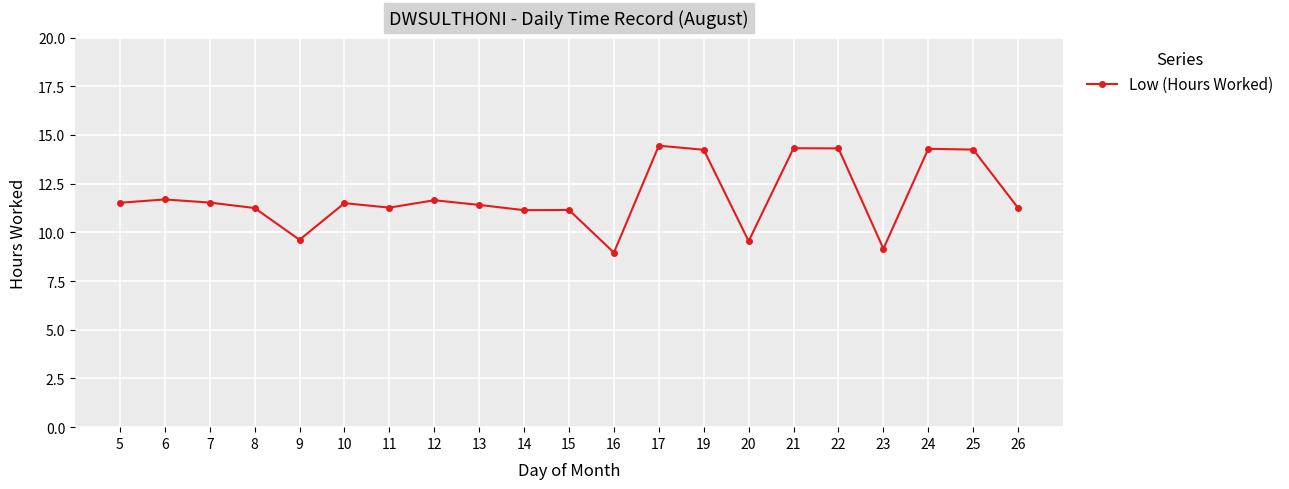

What is the sum of all values?

248.5